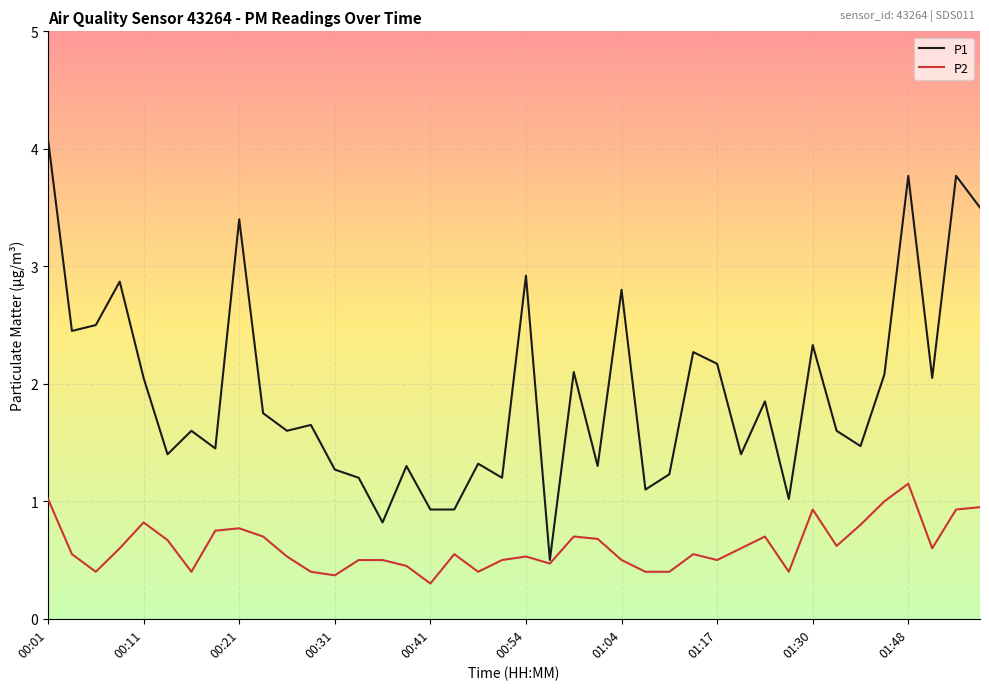

Rank the series by their average value, from lowest to highest.

P2, P1